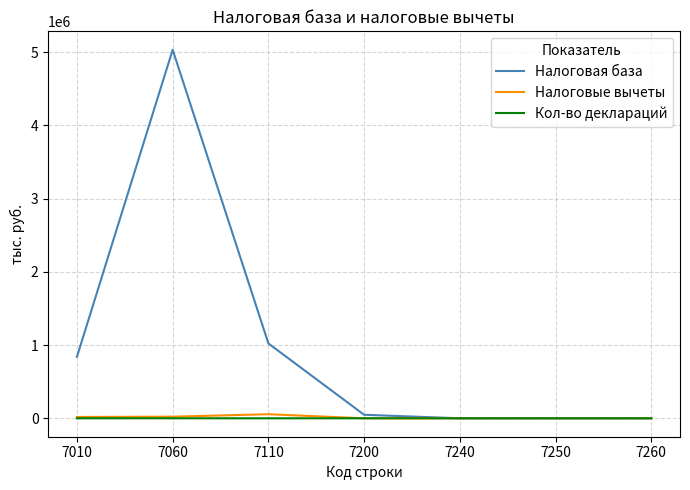

The value of Налоговые вычеты at 7060 is 22131. True or false?

True